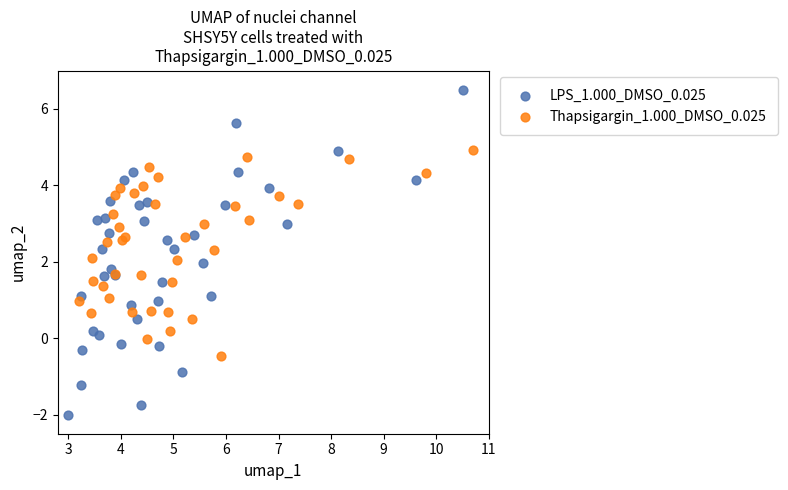

Which series reaches the minimum Y coordinate?

LPS_1.000_DMSO_0.025